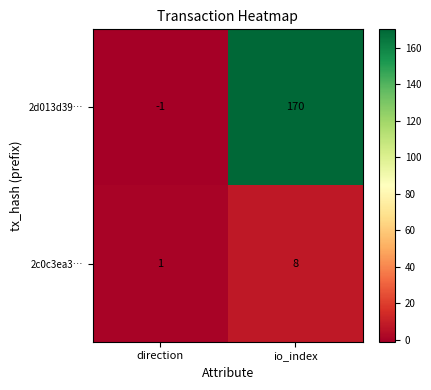

Which series has the largest range (max minus min)?

2d013d39…